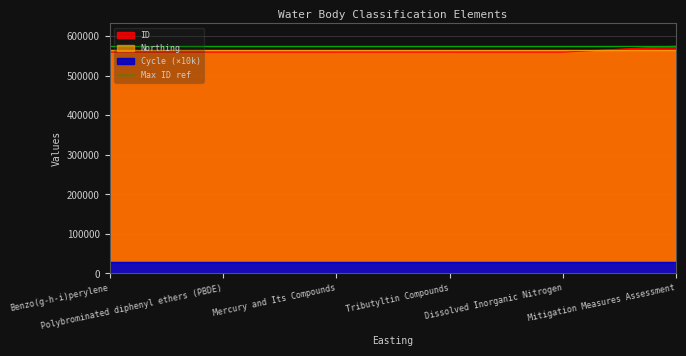

True or false: Northing has more than 1 points higher than both neighbors.

False